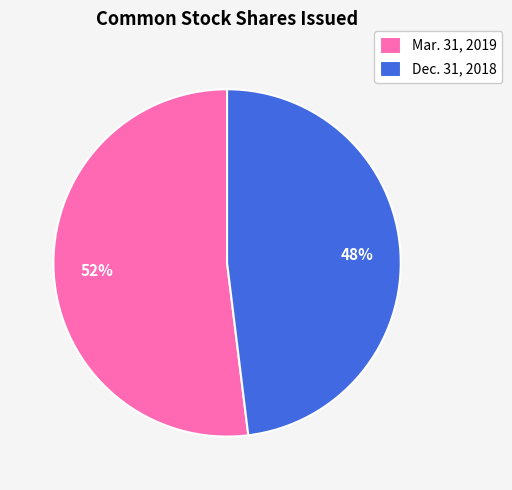

To the nearest percent, what portion does Mar. 31, 2019 represent?

52%